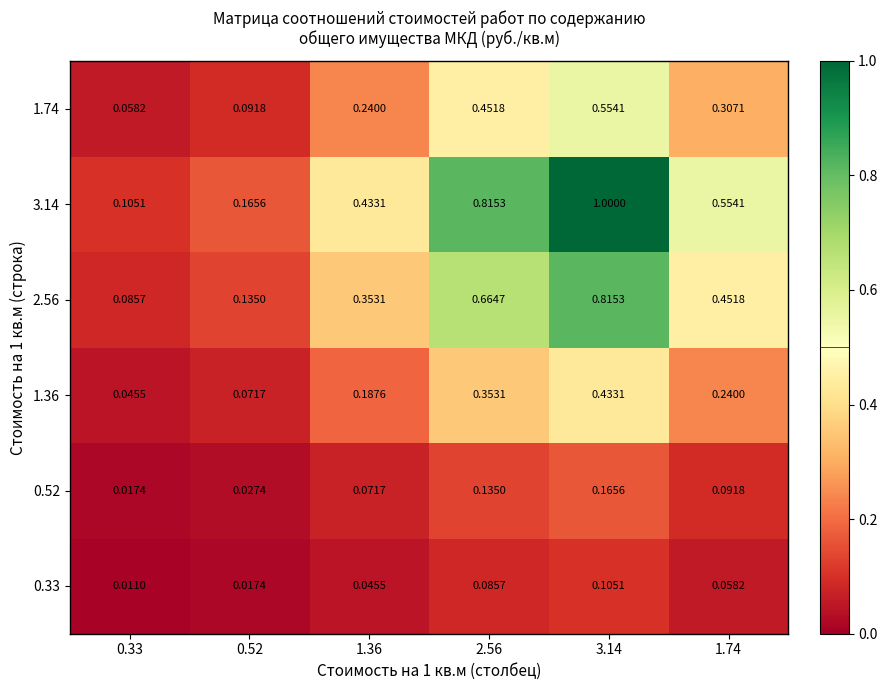

Is the value of 2.56 at 2.56 greater than the value of 1.36 at 0.33?

Yes